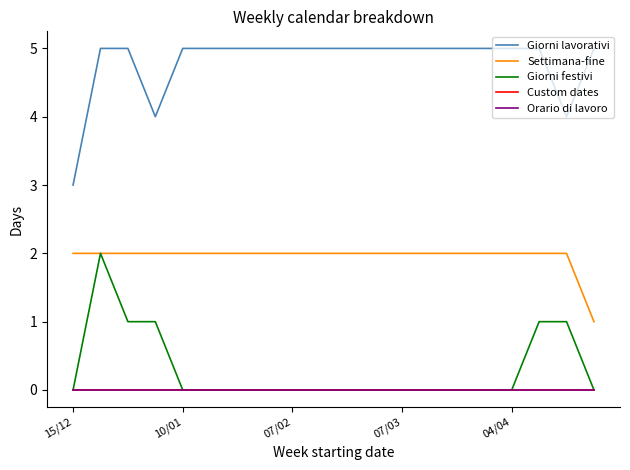

Does the chart display data point markers on the line(s)?

No